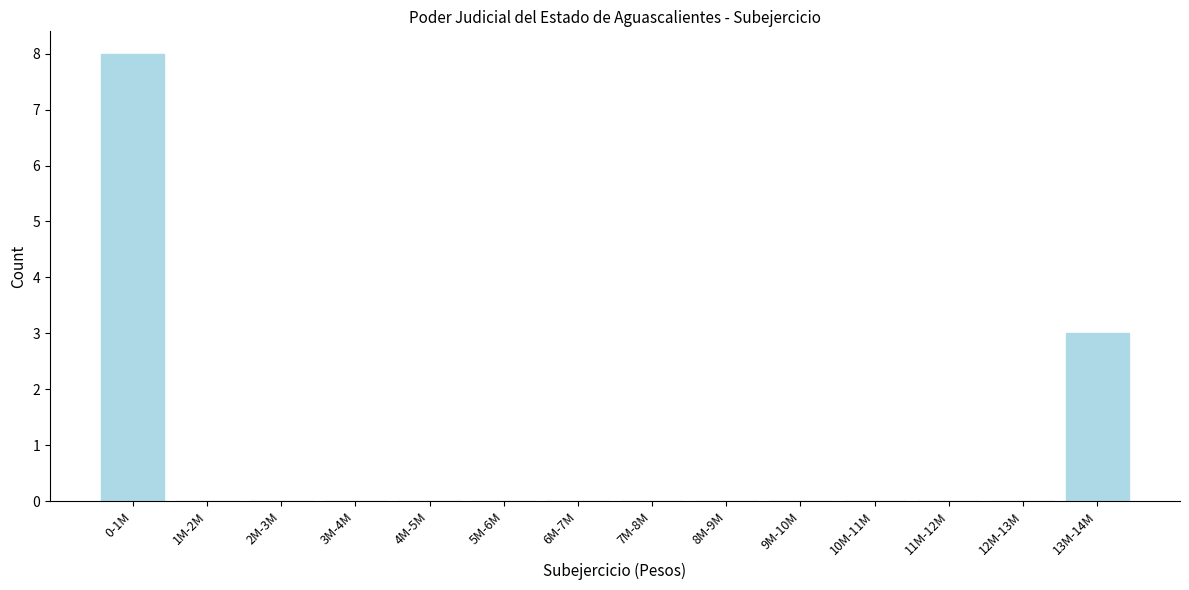

Reading left to right, list all the values displayed in this chart.

0-1M=8	1M-2M=0	2M-3M=0	3M-4M=0	4M-5M=0	5M-6M=0	6M-7M=0	7M-8M=0	8M-9M=0	9M-10M=0	10M-11M=0	11M-12M=0	12M-13M=0	13M-14M=3